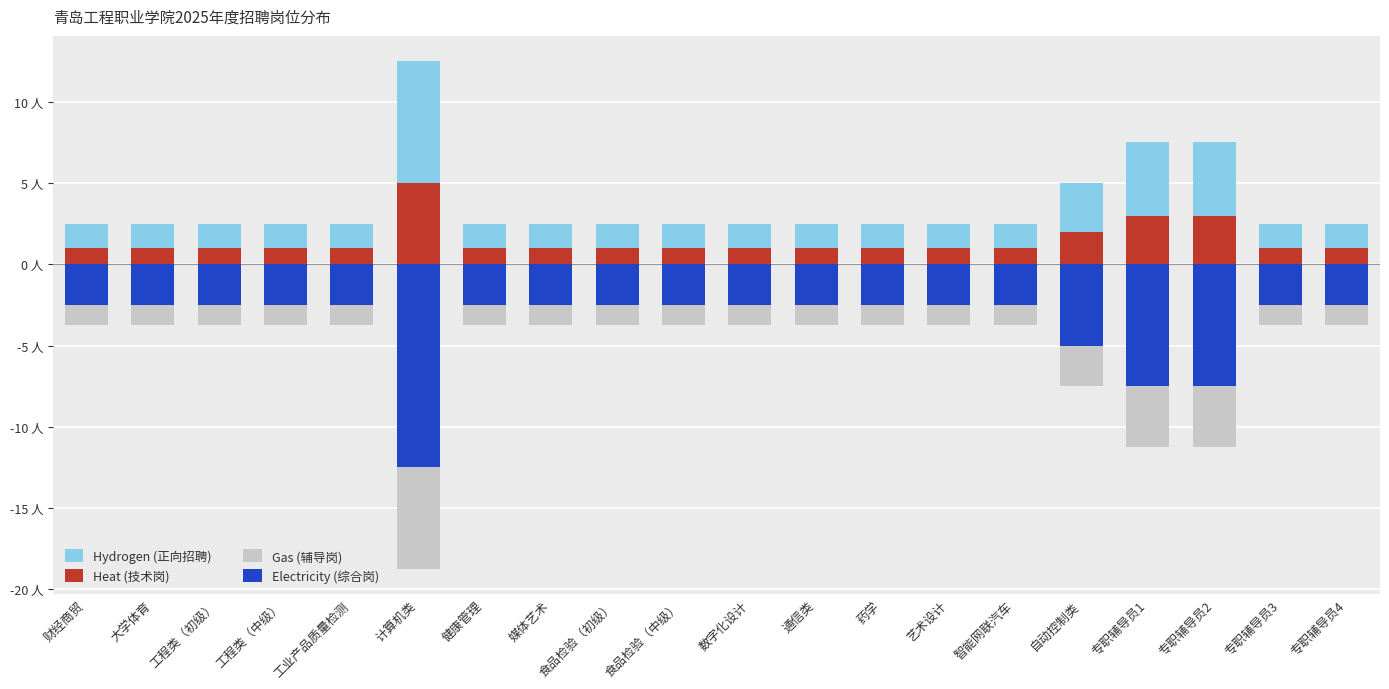

Rank the series at 专职辅导员1 from lowest to highest value.

Electricity, Gas, Heat, Hydrogen